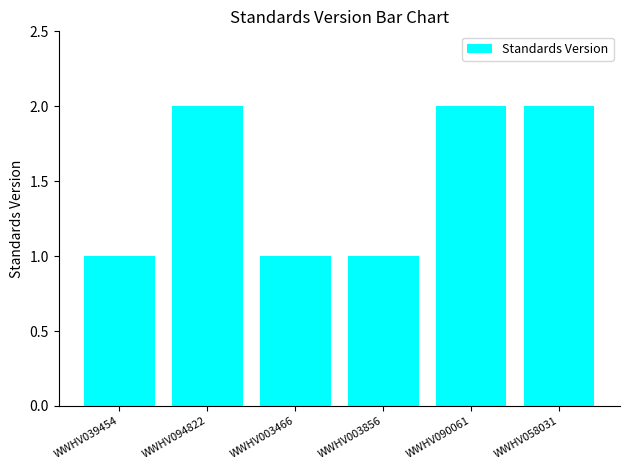

What is the minimum value shown in the chart?

1